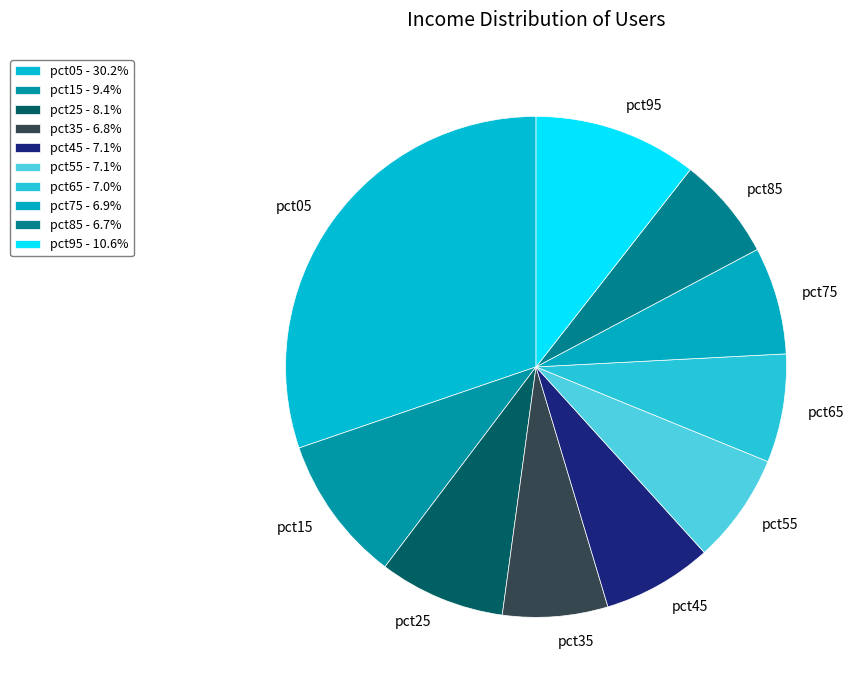

True or false: pct75 accounts for 7% of the total.

True